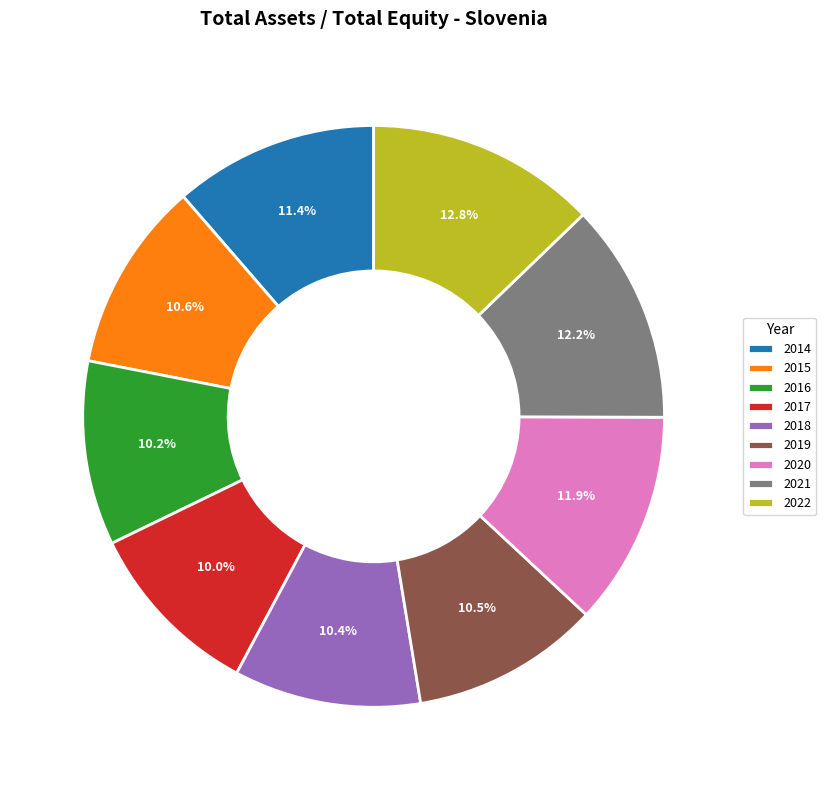

To the nearest percent, what percentage of the pie is 2018?

10%